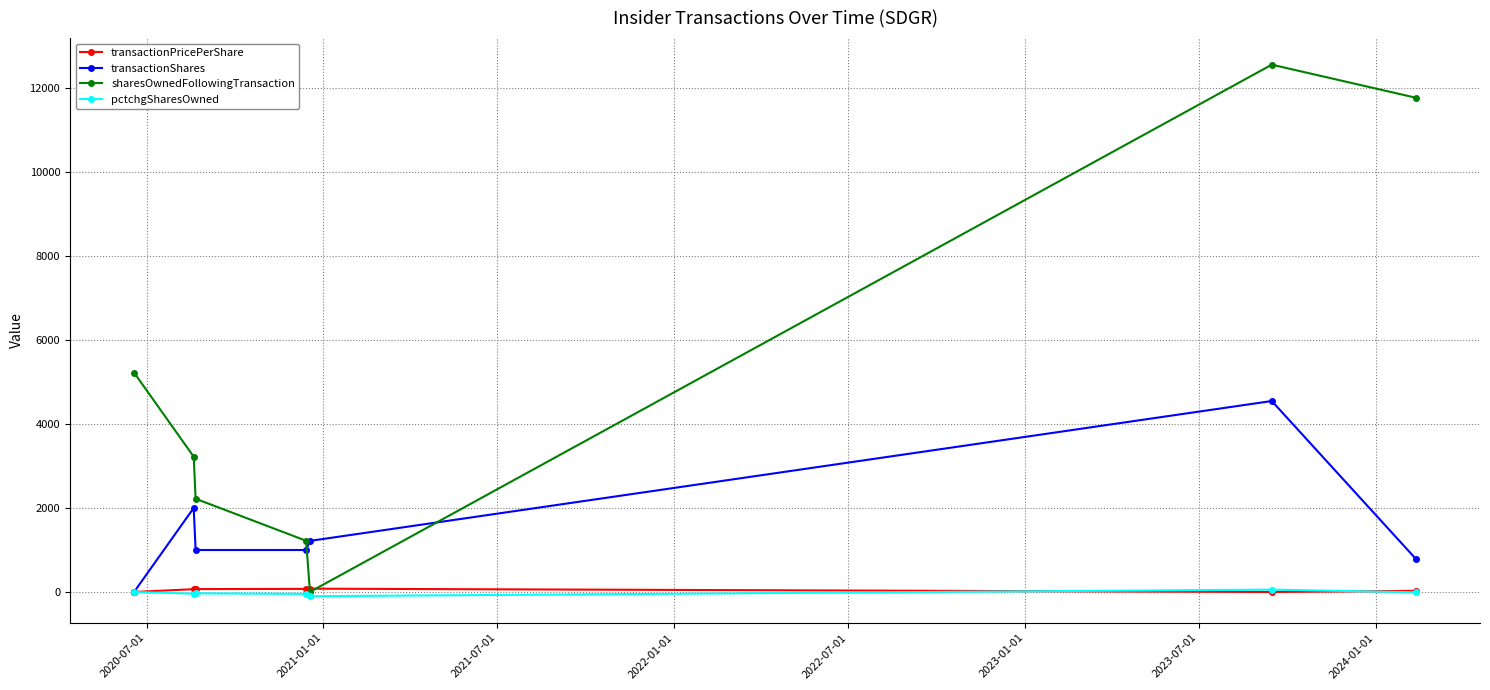

Which series has the largest total across all categories?

sharesOwnedFollowingTransaction